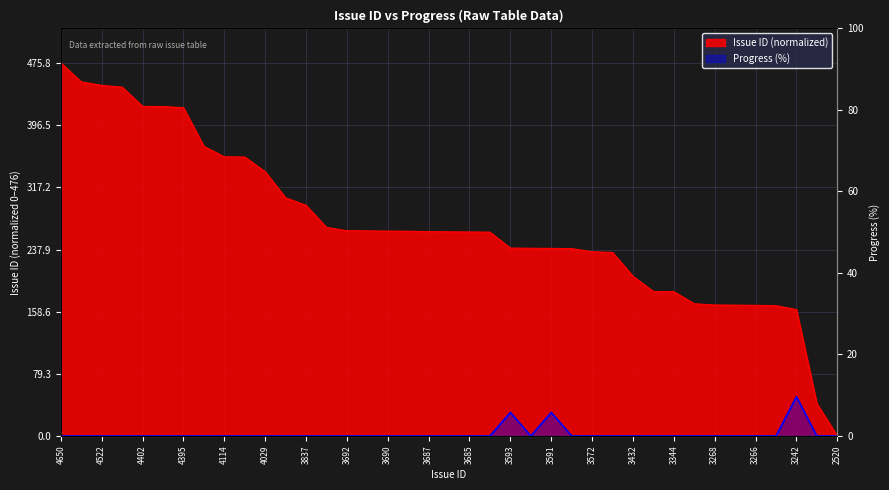

What value does the Issue ID series have at 4522?

447.4